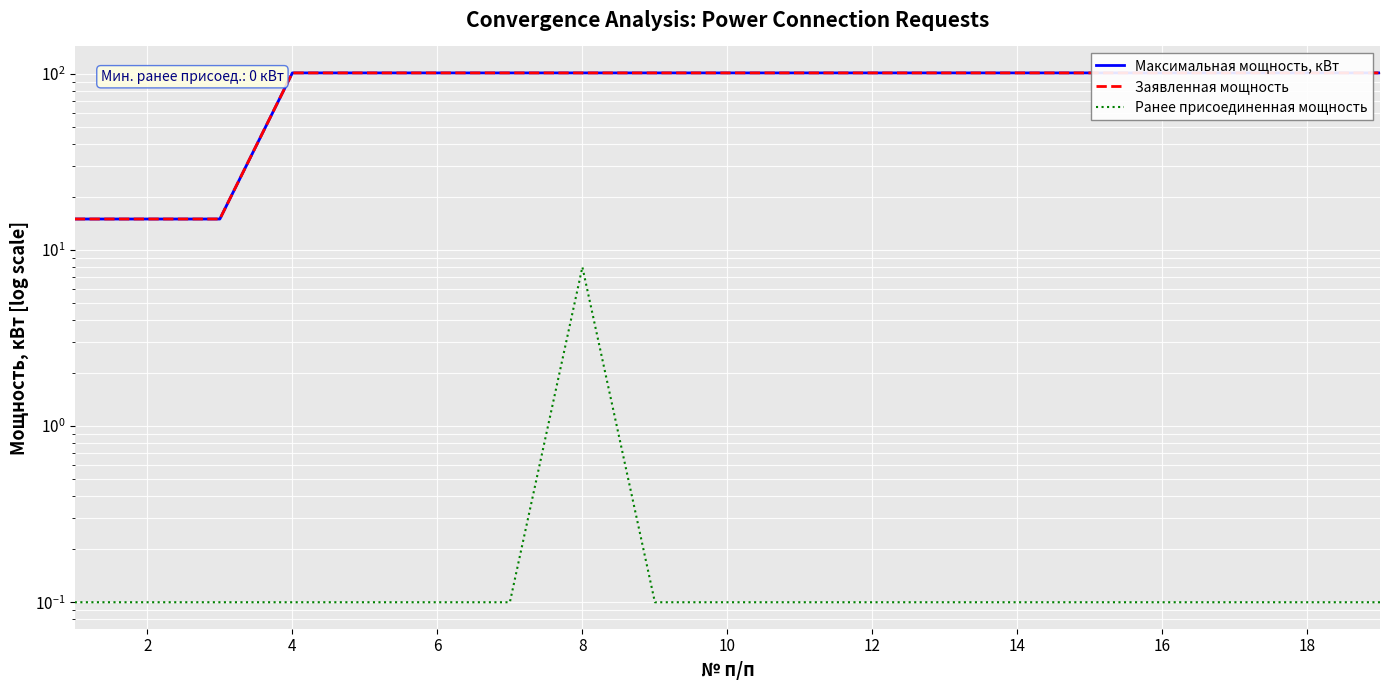

What is the greatest value displayed?

101.3